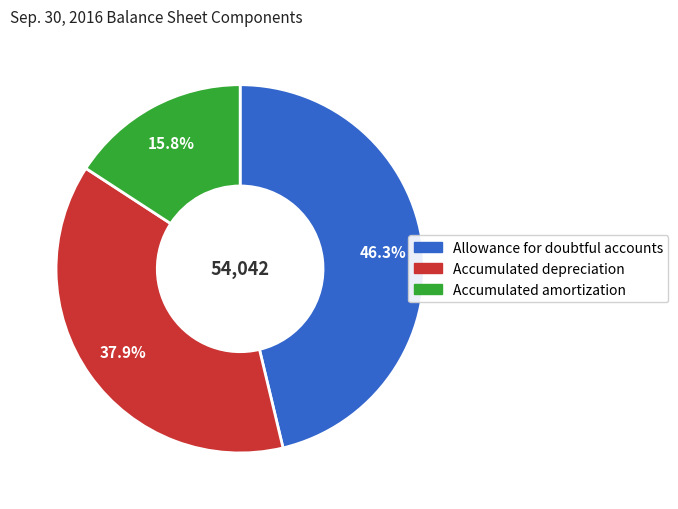

To the nearest percent, what is the difference between the Accumulated depreciation and Accumulated amortization slice percentages?

22%